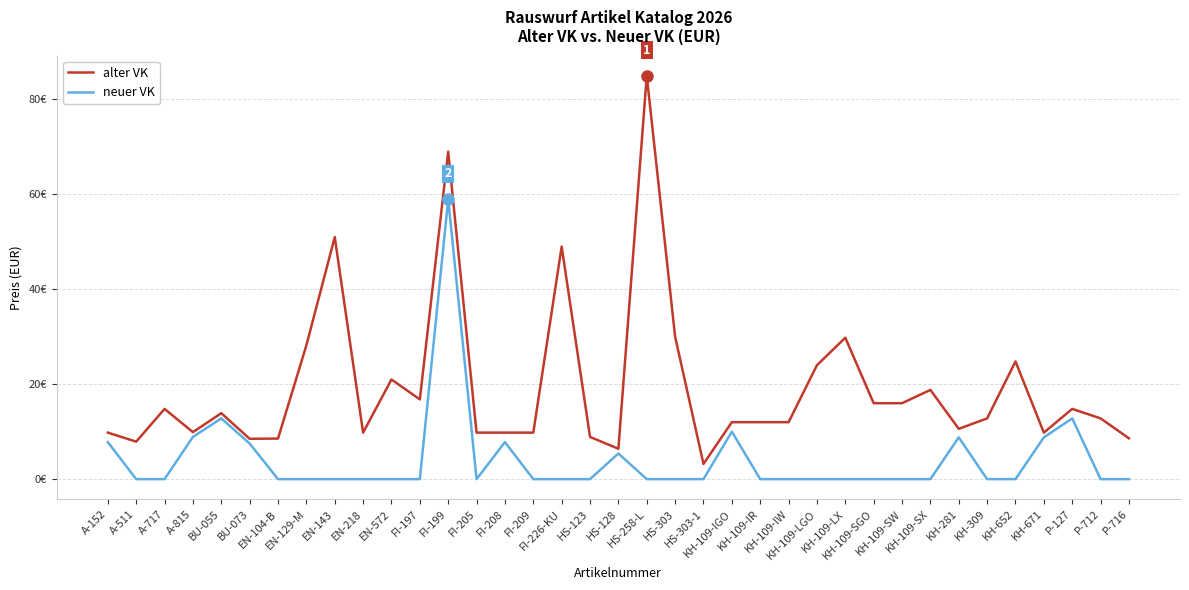

List the series in order of their peak value, lowest first.

neuer VK, alter VK